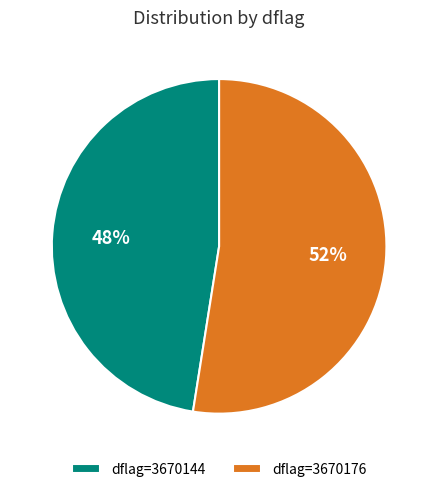

The dflag=3670144 slice represents 60% of the pie. True or false?

False